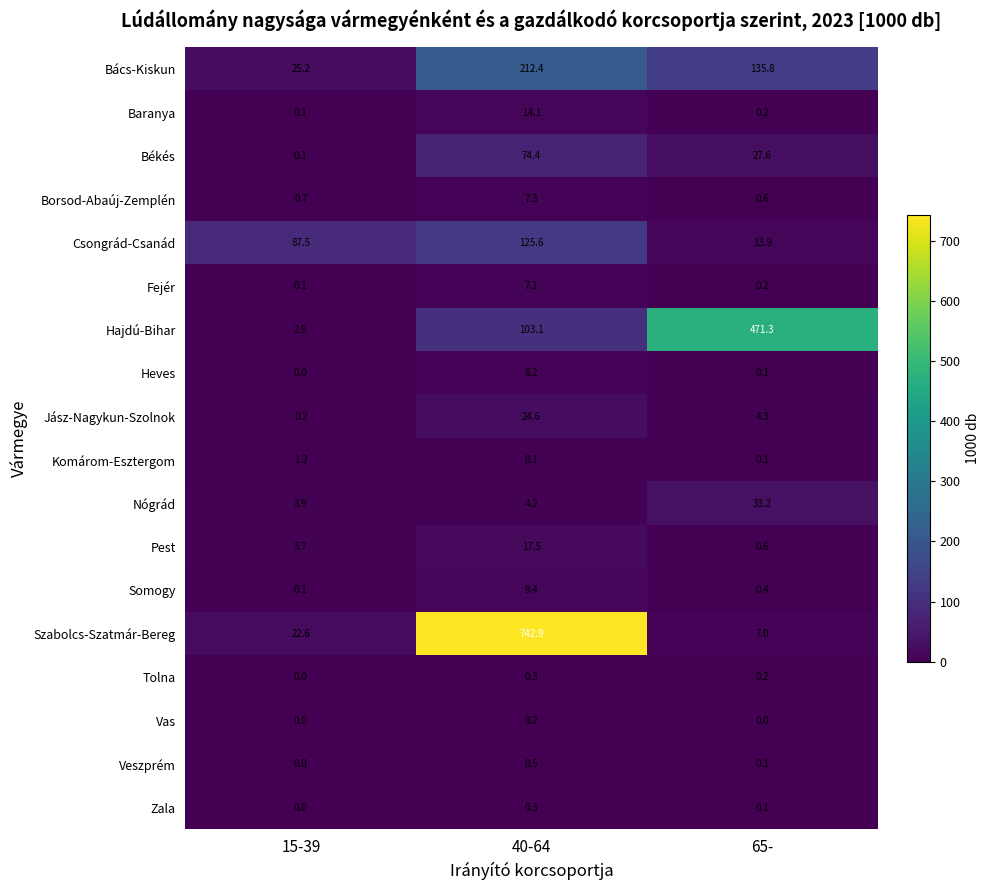

What is the sum of all Somogy values?

9.9